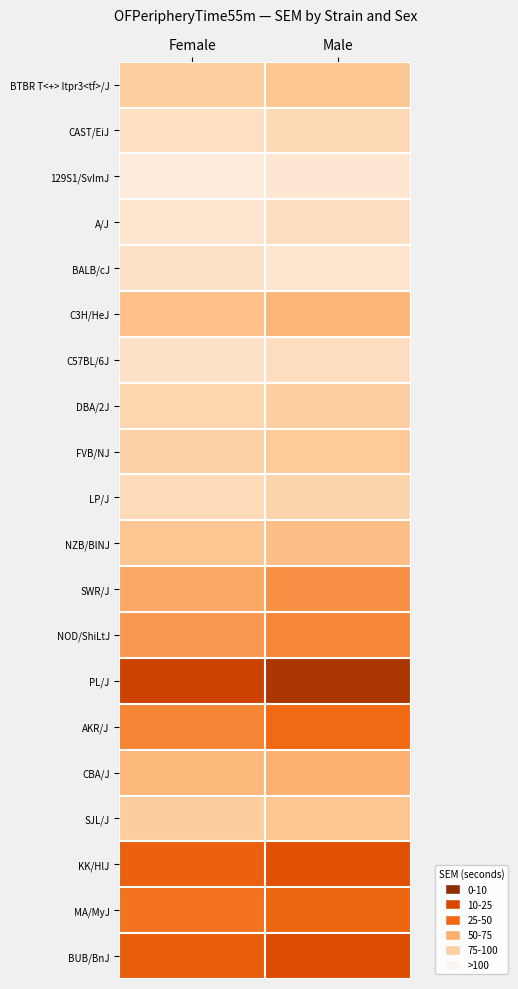

Which series has the largest total across all categories?

PL/J